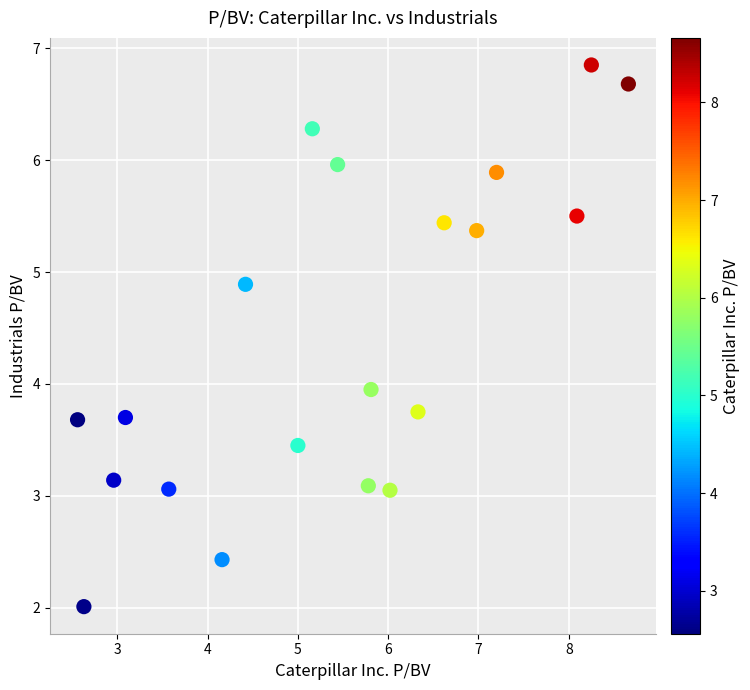

What is the range of Y values (max minus min)?

4.8